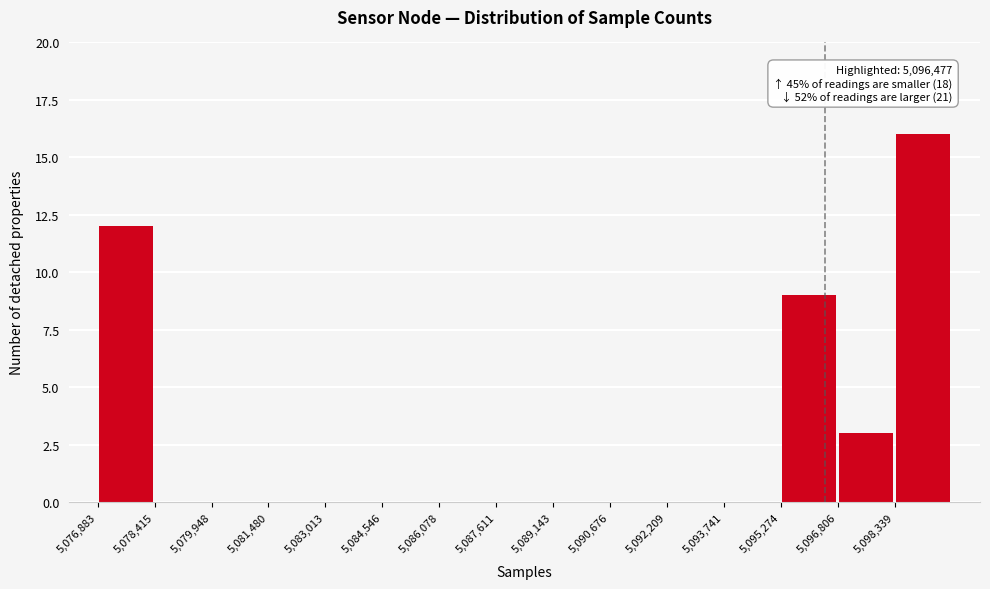

Over which range of the x-axis is the bar tallest?

5098400 to 5099800